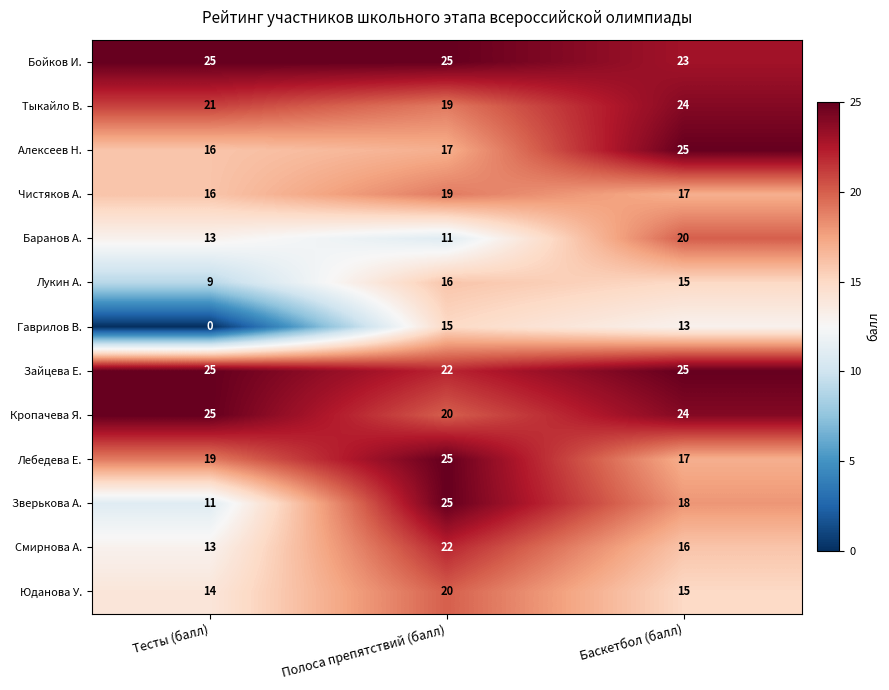

What is the sum of the Лебедева Е. values at Полоса препятствий (балл) and Баскетбол (балл)?

42